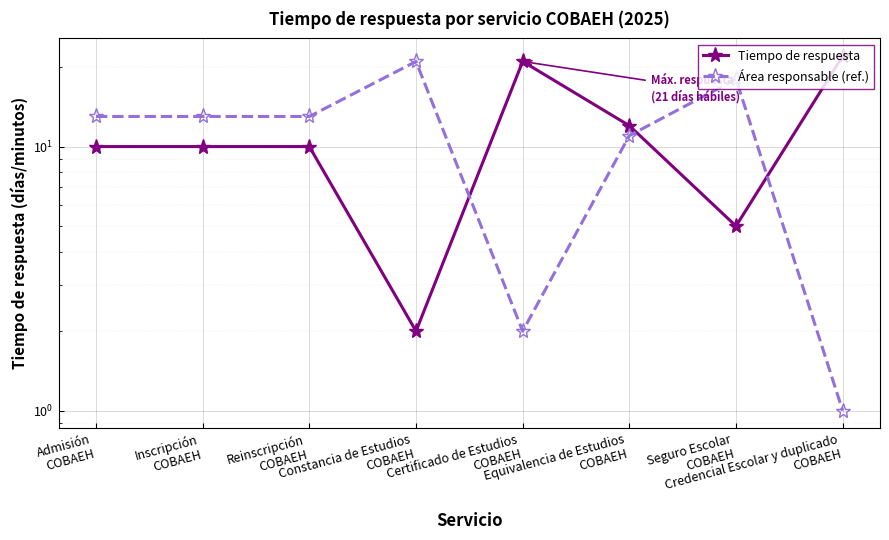

What position from the left is Credencial Escolar y duplicado
COBAEH?

8